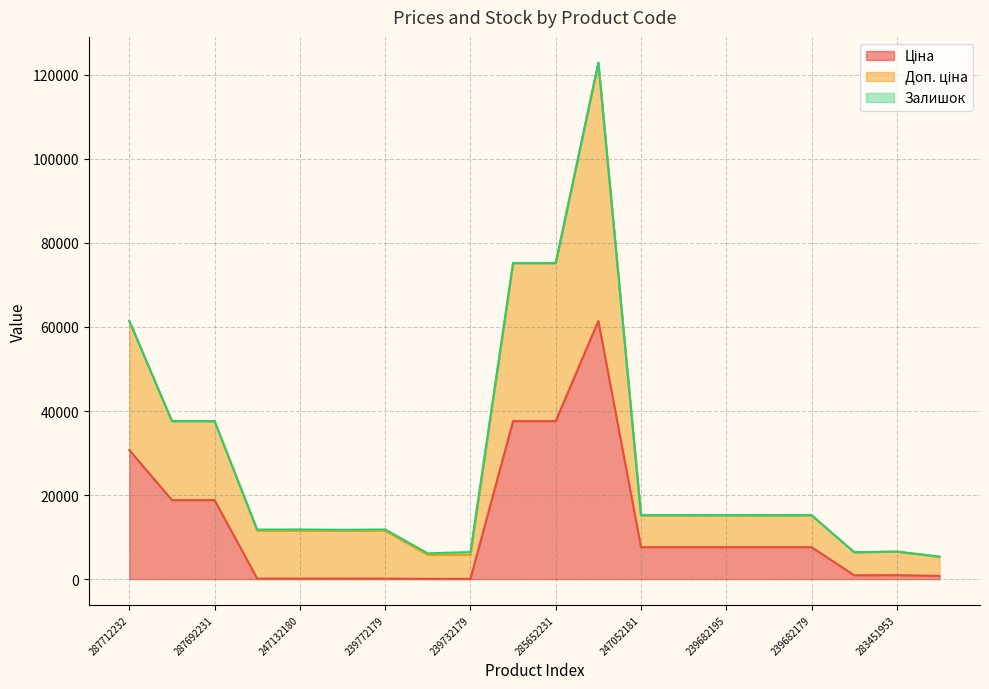

Count the number of categories in the chart.

20